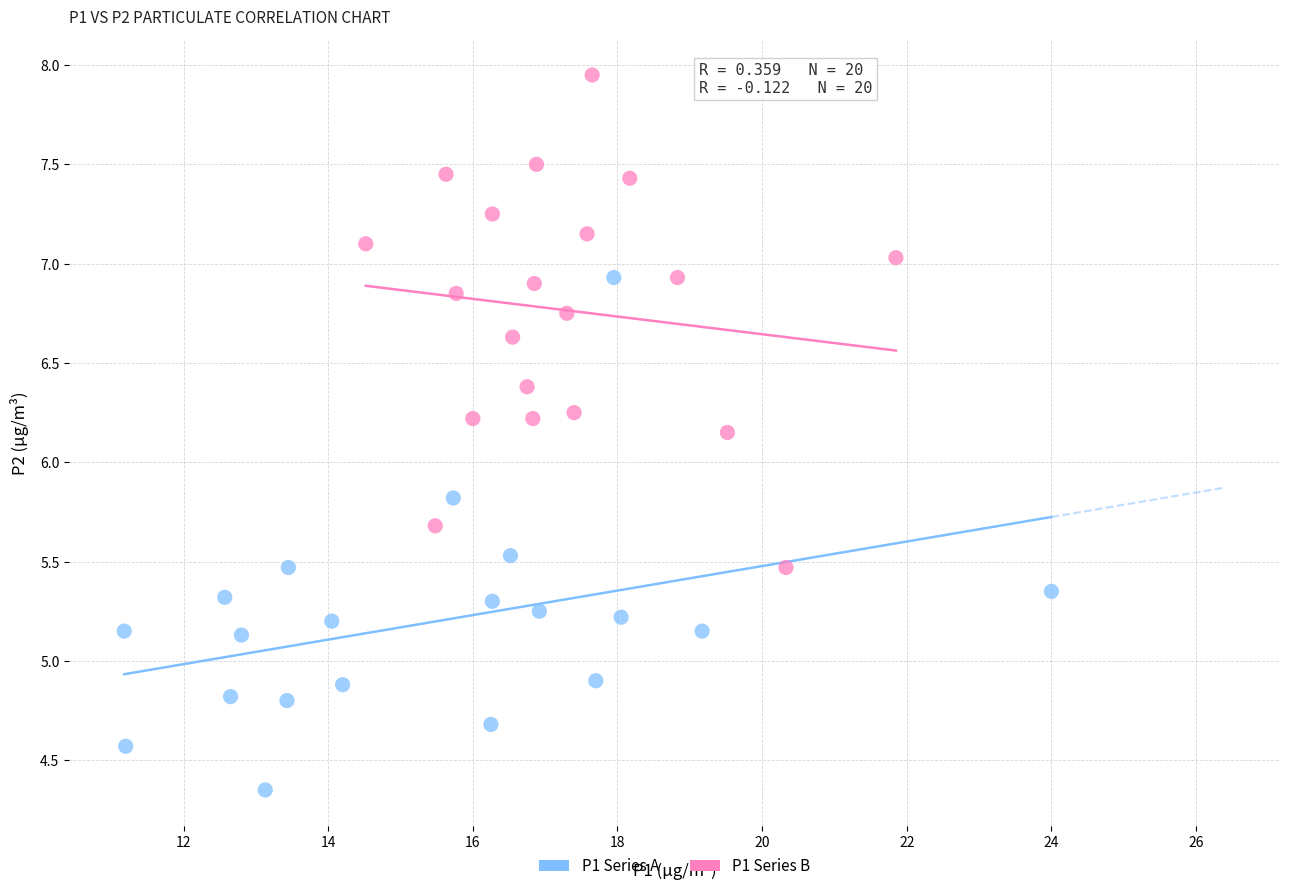

Which series contains the lowest Y value?

P1 Series A